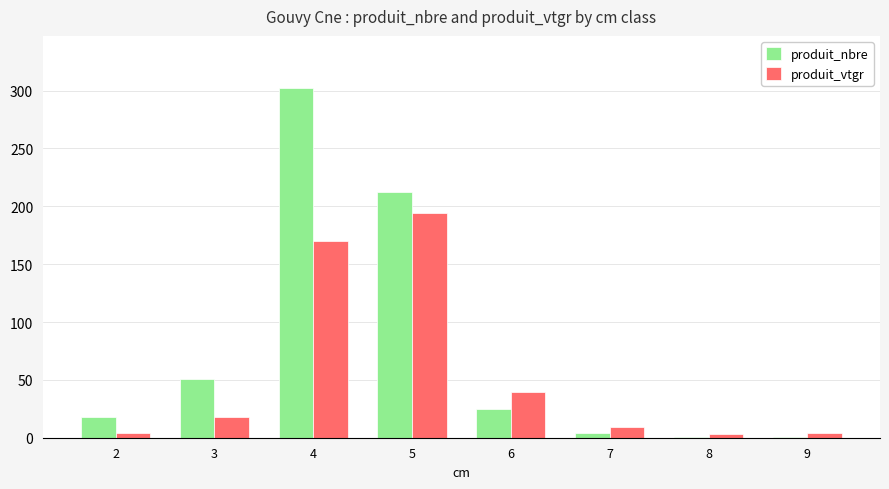

What is the highest value of the produit_nbre series?

302.0